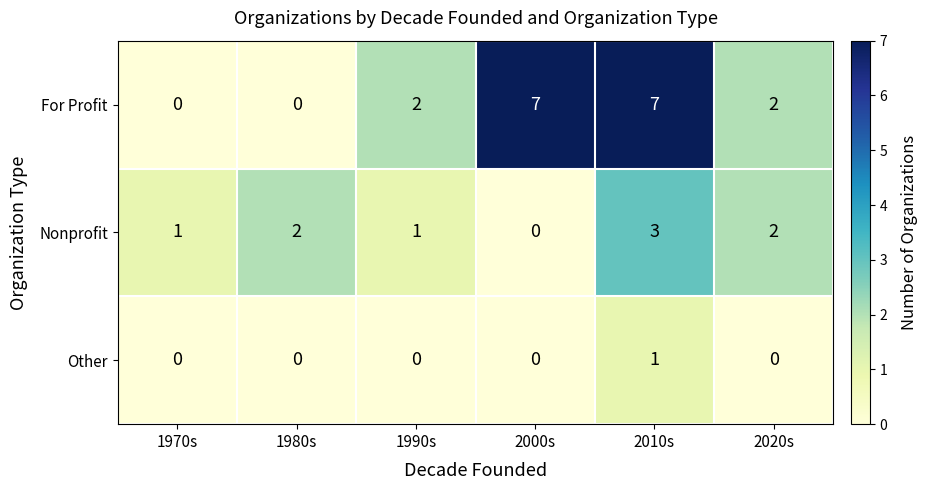

Which series has the largest range (max minus min)?

For Profit